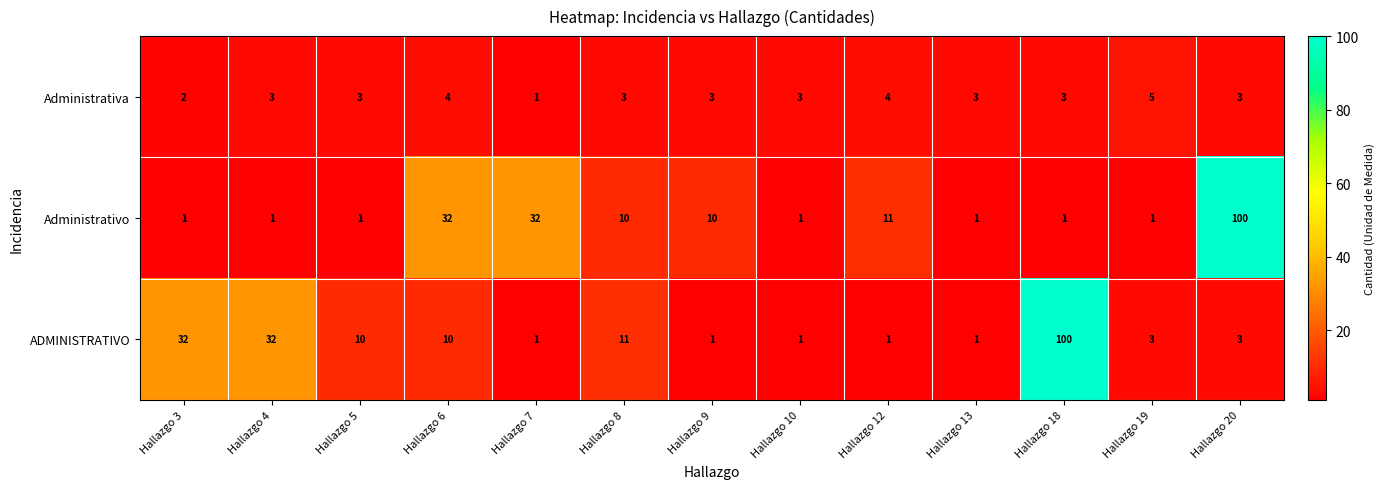

Which series has the largest total across all categories?

ADMINISTRATIVO